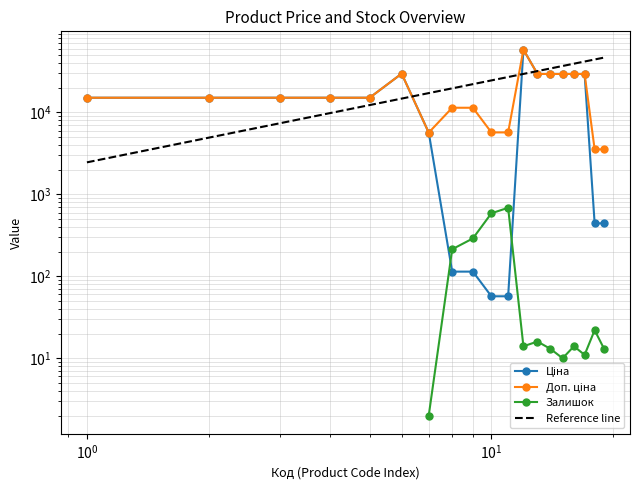

The Доп. ціна series shows 8736.7 at 239732195. True or false?

False